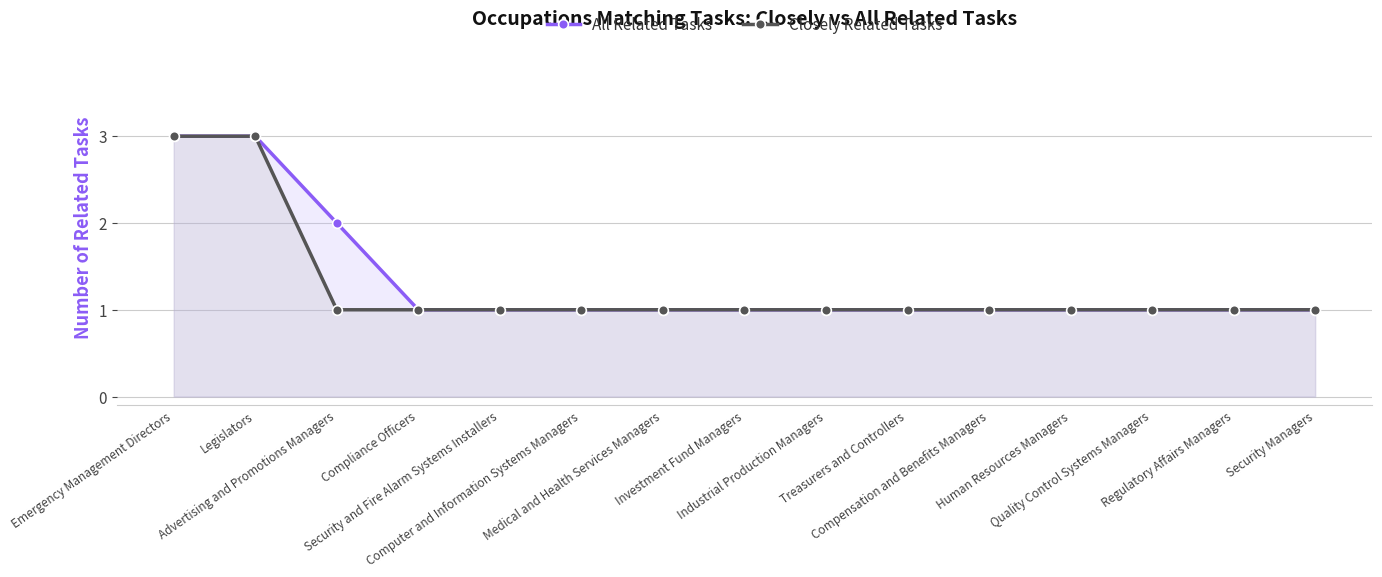

True or false: All Related Tasks and Closely Related Tasks cross at least once.

False